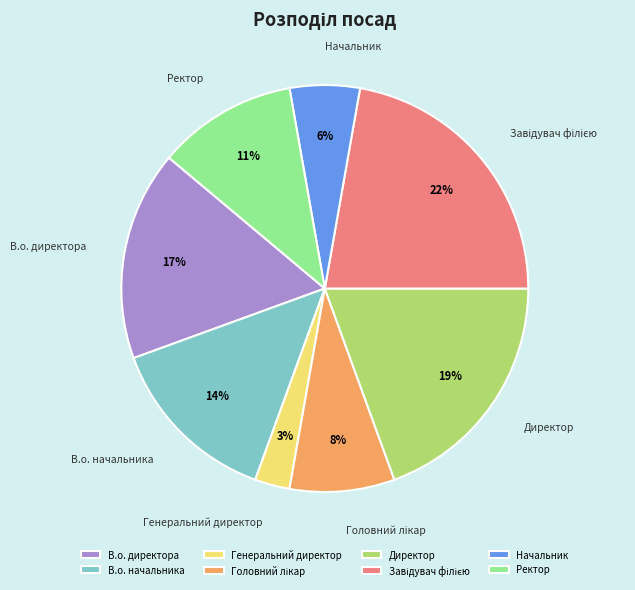

To the nearest percent, what percentage of the pie is В.о. директора?

17%